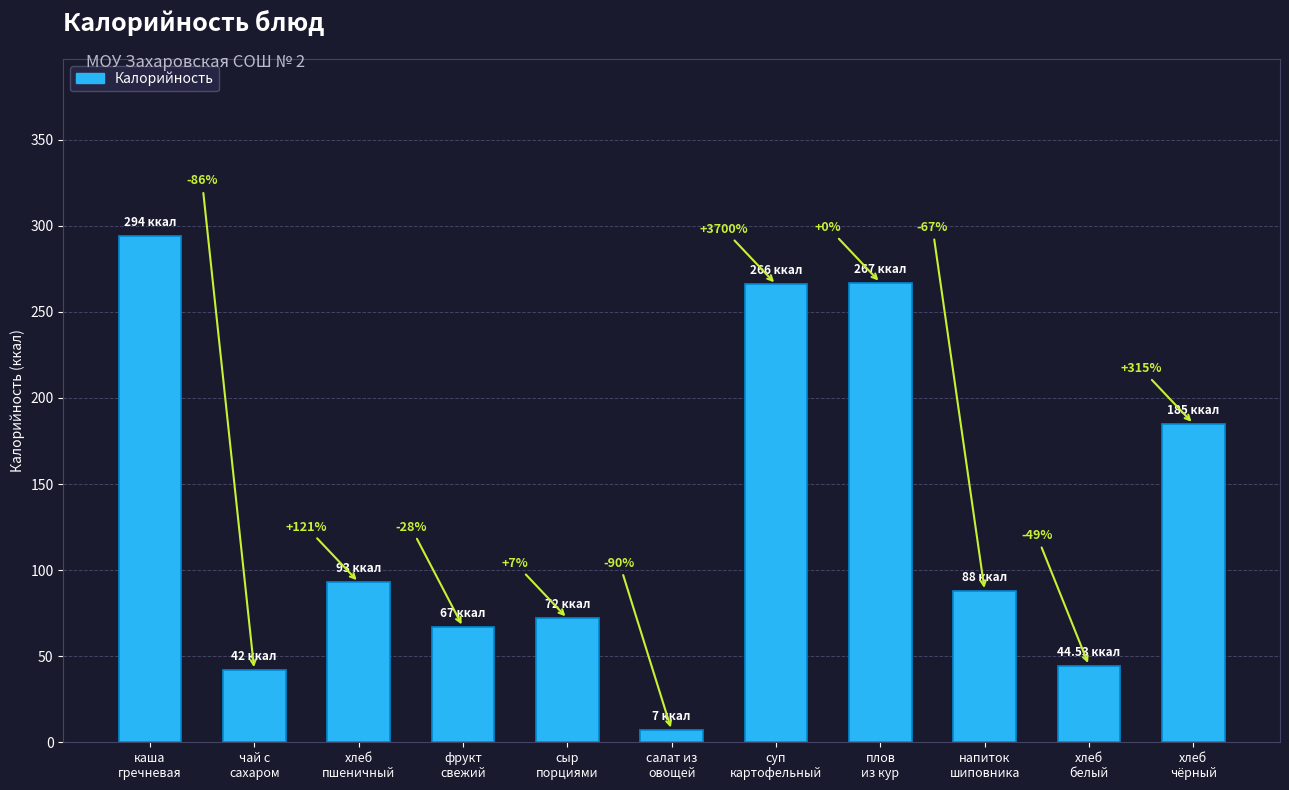

How many bars are there in total?

11